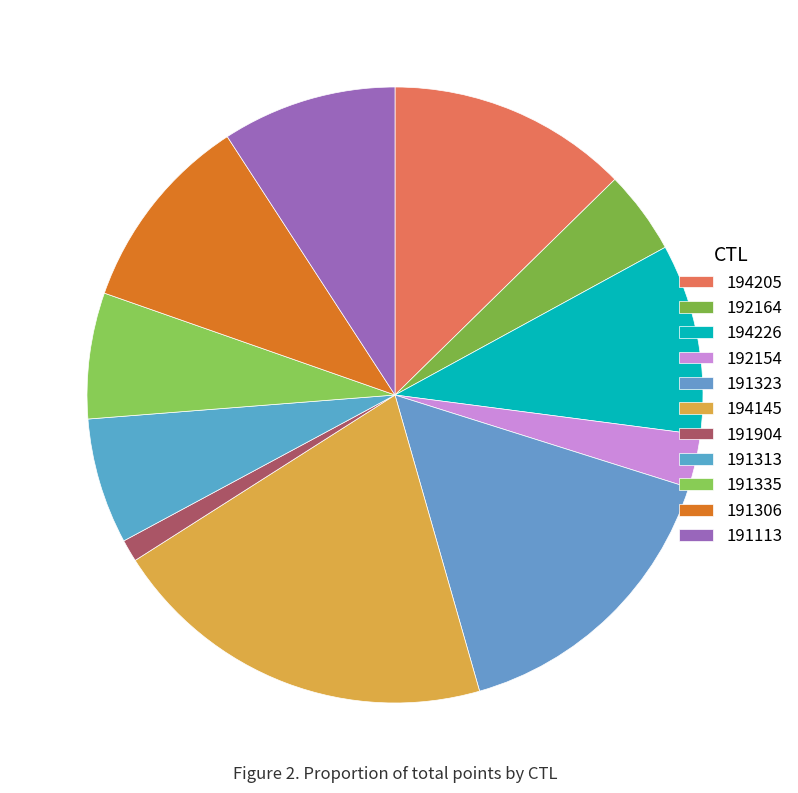

Does 191306 represent more than half of the total?

No